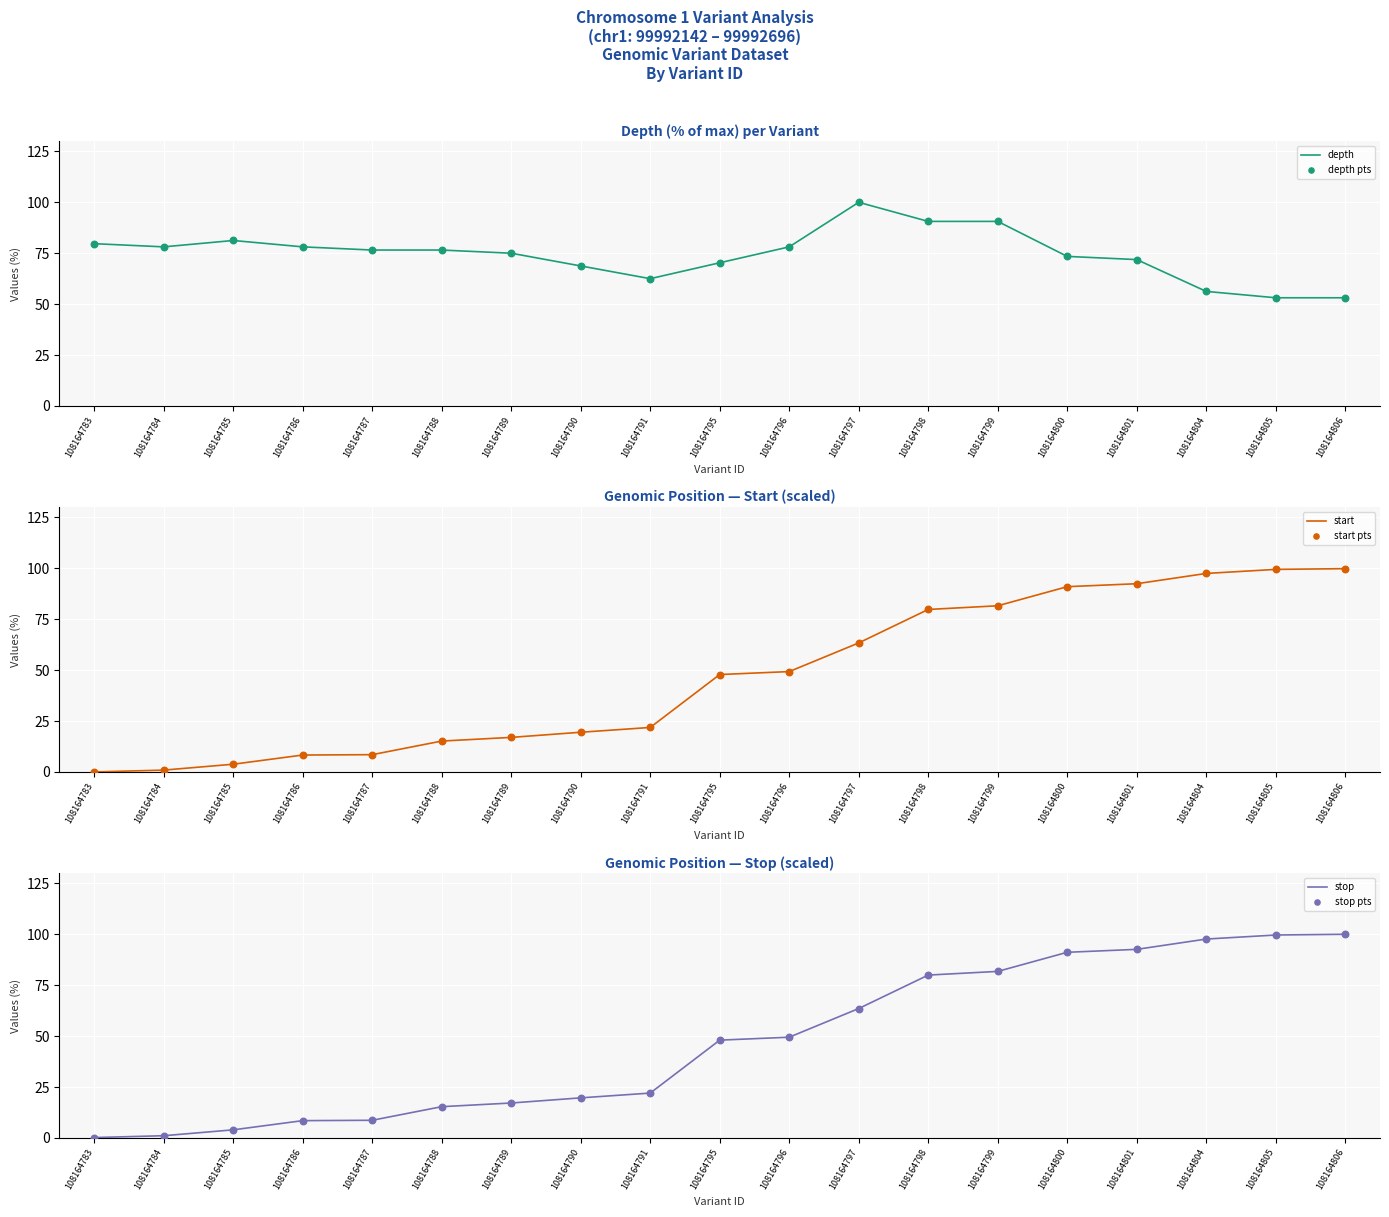

Which series has the largest total across all categories?

depth